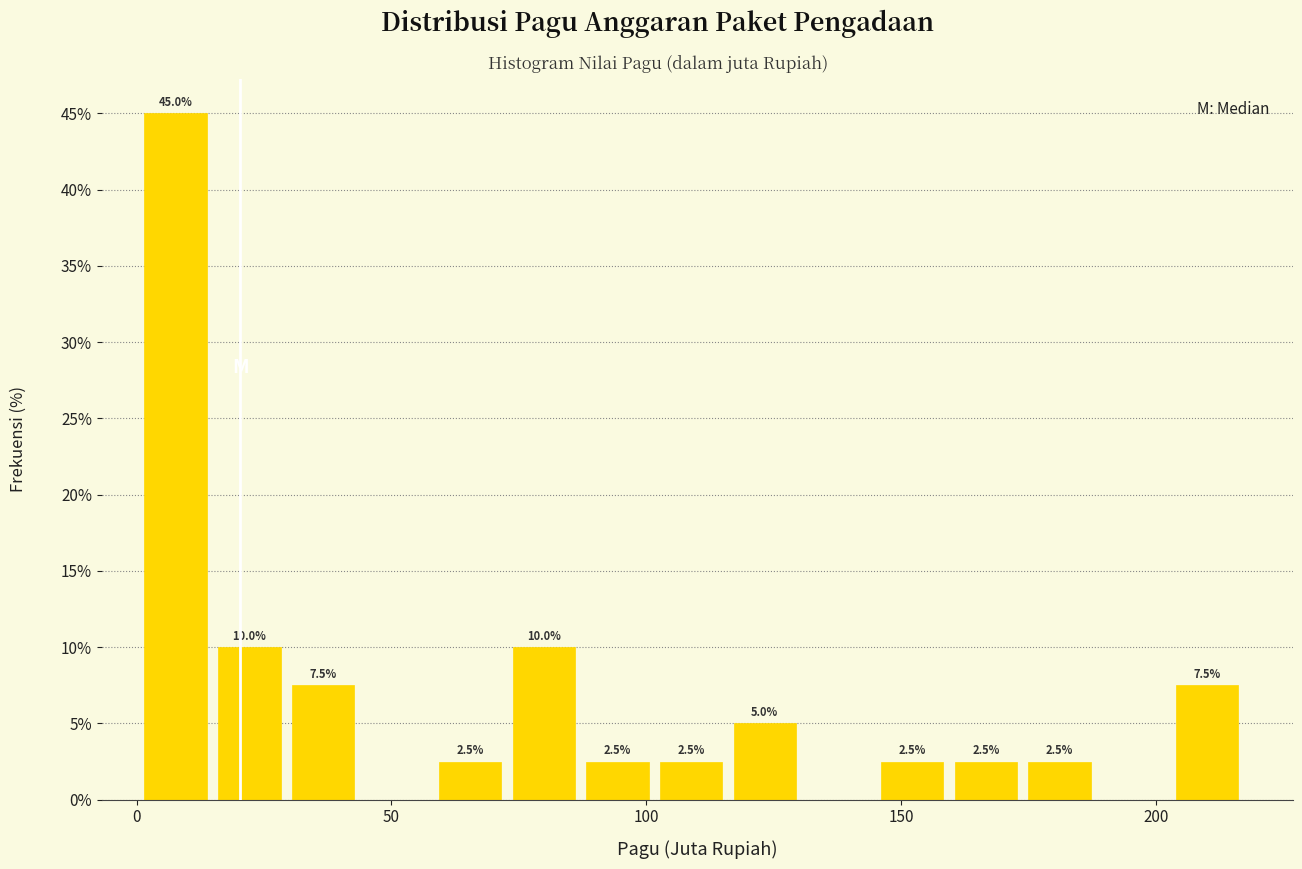

Around what value on the x-axis is the tallest bar? Give the approximate position of its centre, as read against the axis.

10